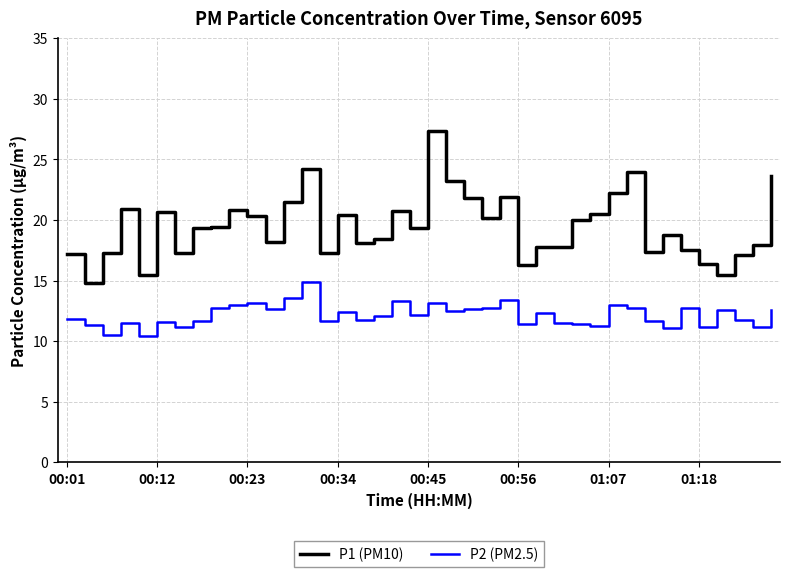

What is the maximum value for P1 (PM10)?

27.3